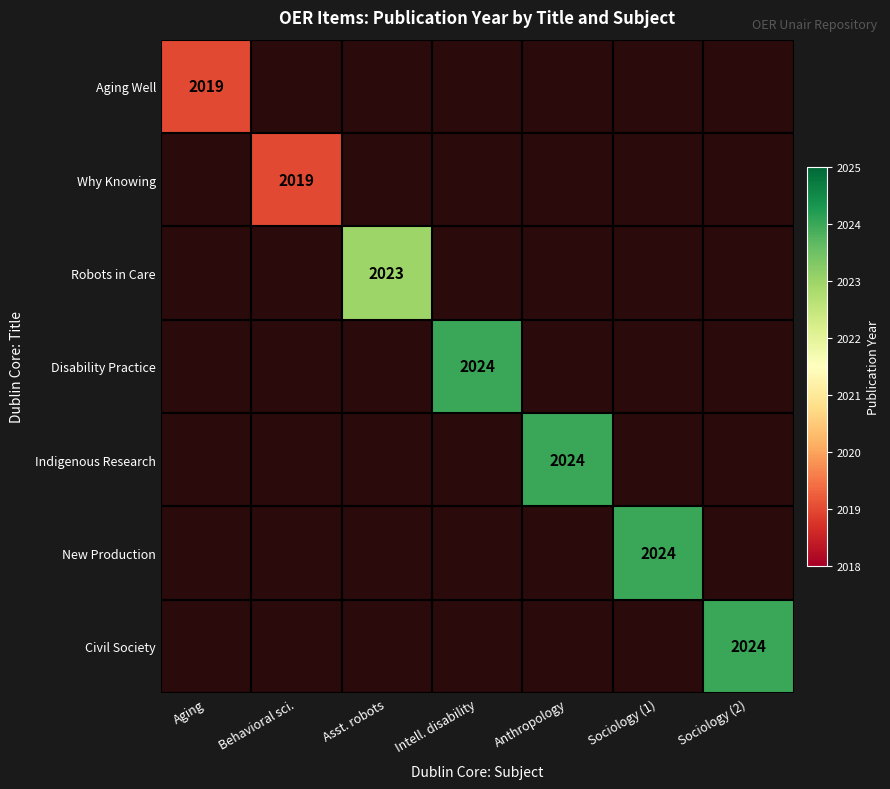

Is it true that Robots in Care equals 2023 at Asst. robots?

True